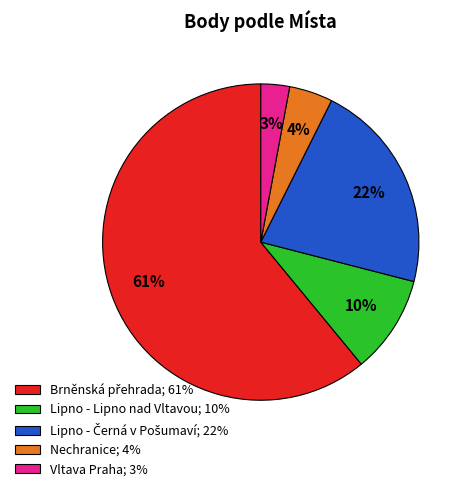

True or false: Nechranice; 4% accounts for 4% of the total.

True